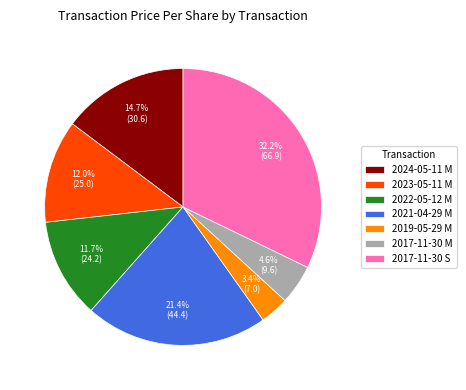

Is the sum of 2022-05-12 M and 2019-05-29 M greater than half?

No